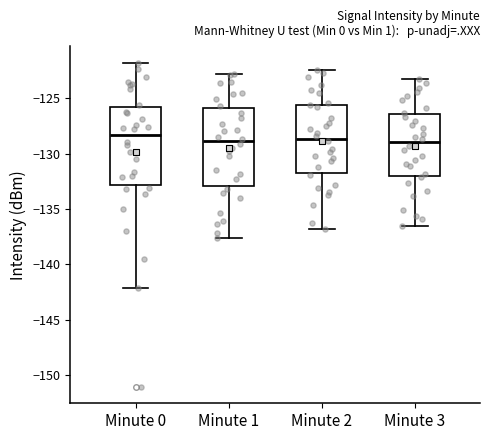

Reading left to right, transcribe this box plot: for each box, give where its median line is, the range the box spans, and where its two whiskers end, as read against the y-axis. The values are not printed on the chart, so give them approximately, as read against the axis.

Minute 0: median -128.5, box -133.0 to -126.0, whiskers -142.0 to -122.0
Minute 1: median -129.0, box -133.0 to -126.0, whiskers -137.5 to -123.0
Minute 2: median -128.5, box -131.5 to -125.5, whiskers -137.0 to -122.5
Minute 3: median -129.0, box -132.0 to -126.5, whiskers -136.5 to -123.5